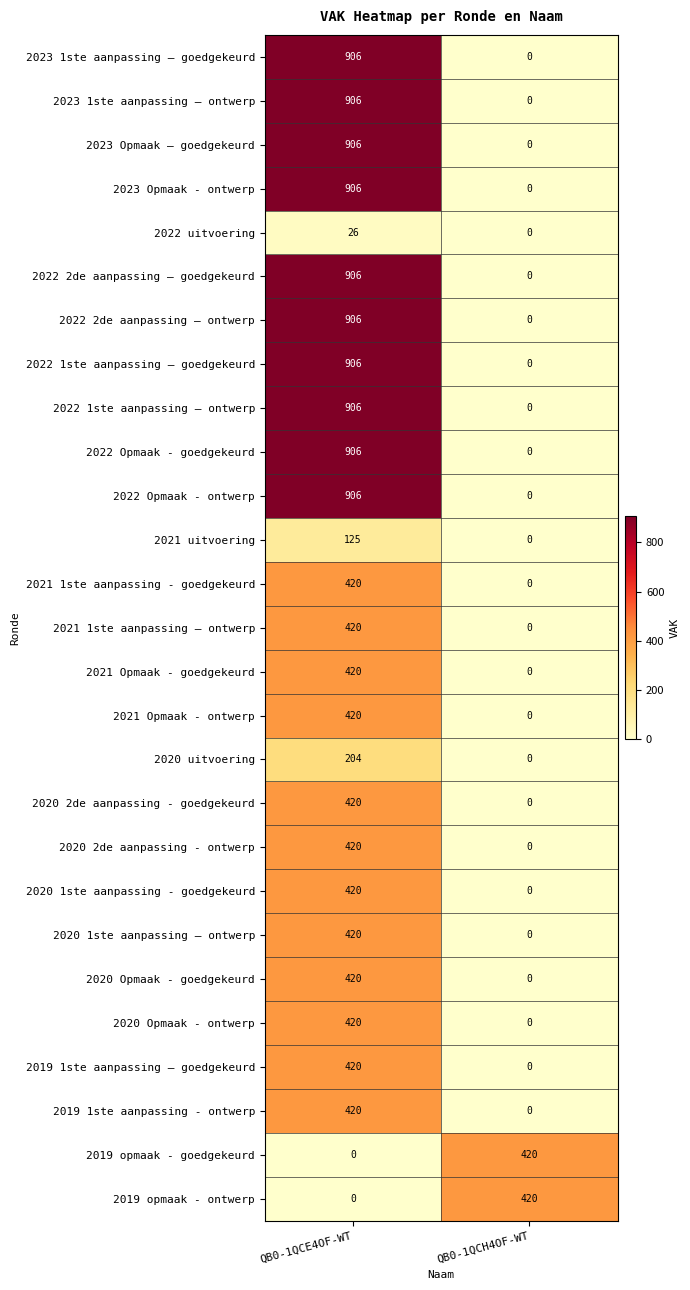

What is the difference between the highest and lowest values at QB0-1QCH4OF-WT?

420